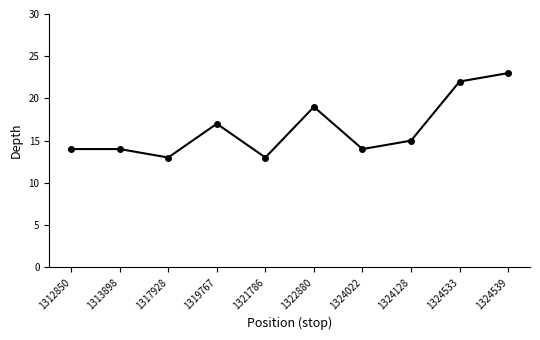

The chart shows a value of 7 at 1319767. True or false?

False